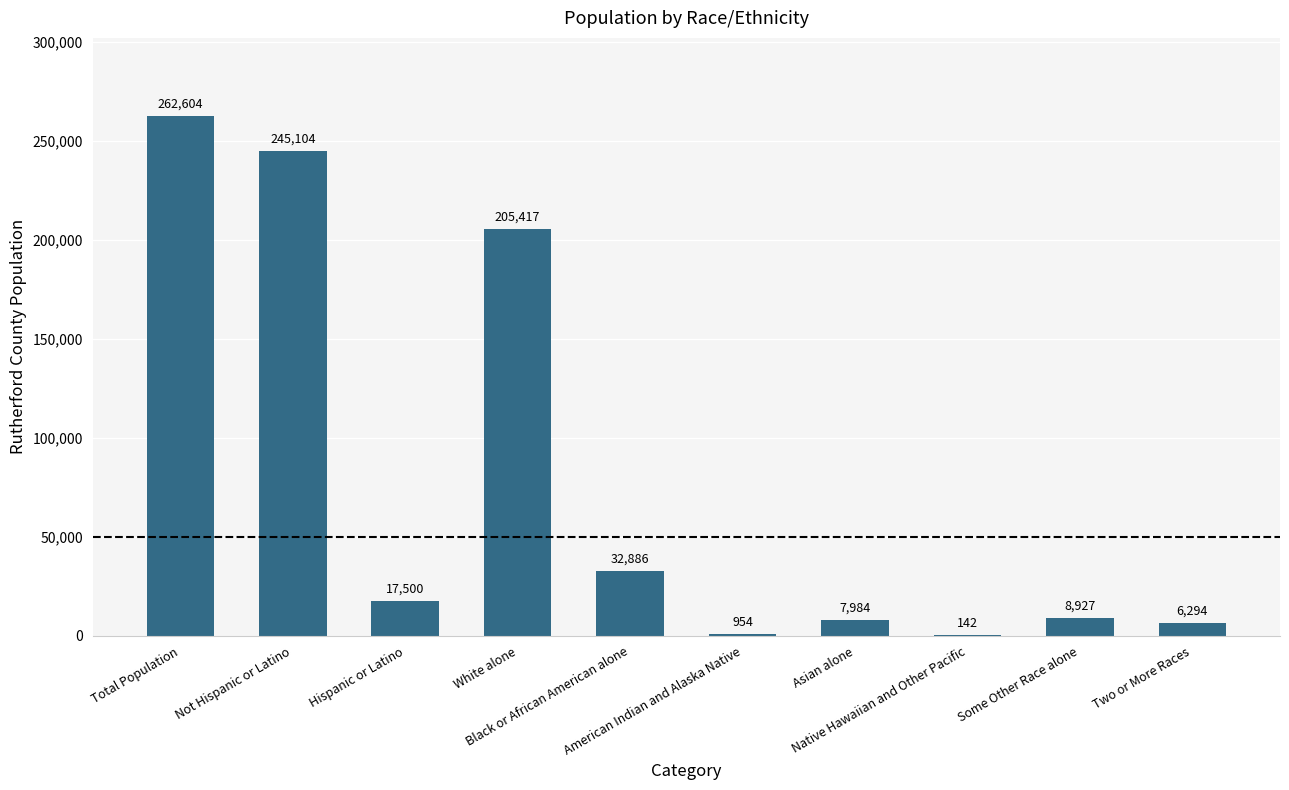

What is the sum of all values?

787812